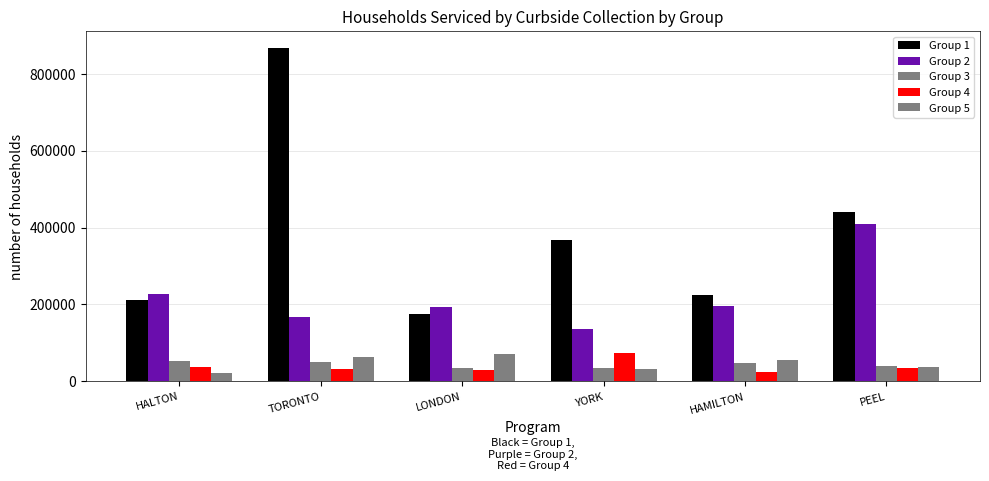

Does the chart contain any negative values?

No